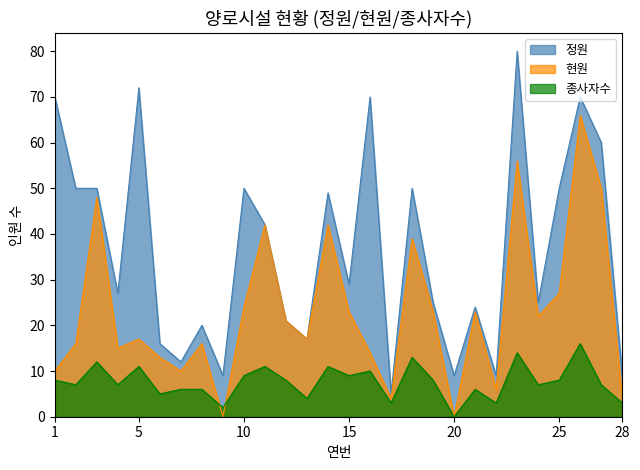

What is the sum of the 정원 values at 8 and 22?

29